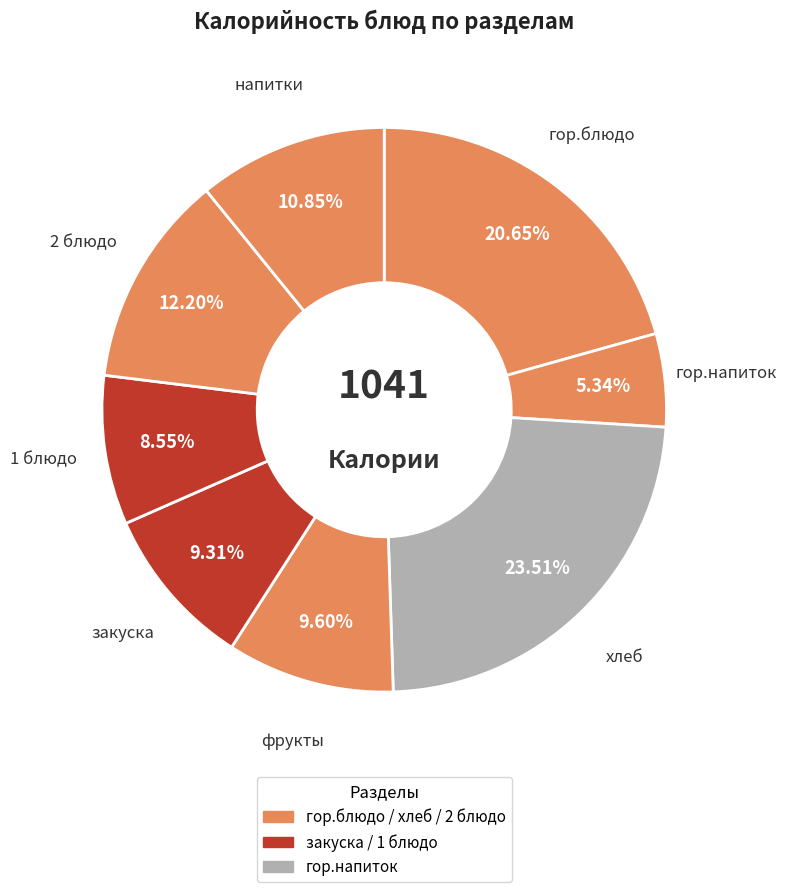

How many segments does this pie chart have?

8